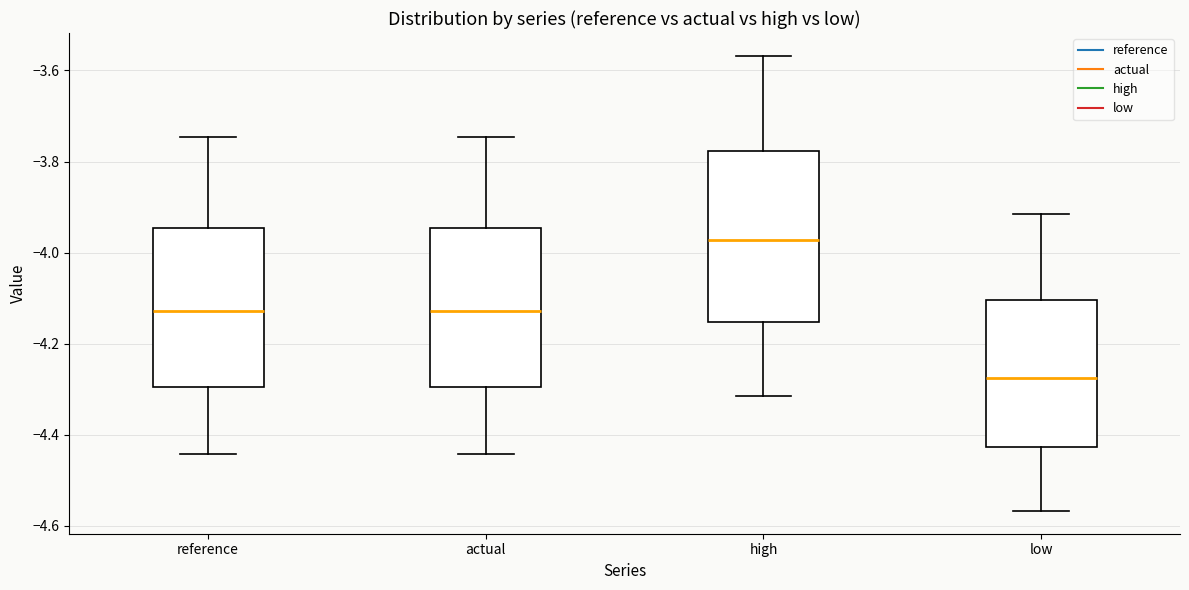

Where does the lower whisker of the box for actual end on the y-axis? The values are not printed on the chart, so give them approximately, as read against the axis.

-4.44